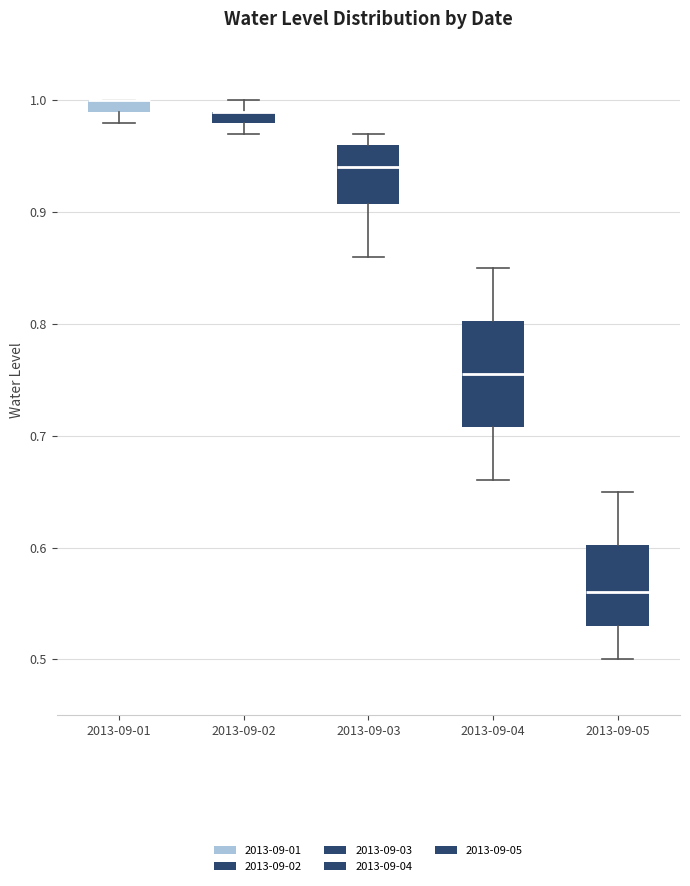

Where is the lower edge of the box for 2013-09-01 on the y-axis? The values are not printed on the chart, so give them approximately, as read against the axis.

0.99